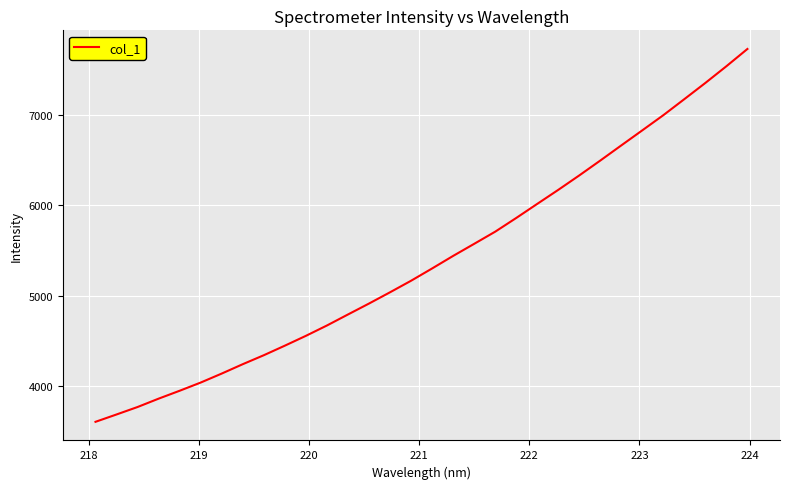

How many lines are shown in the chart?

1